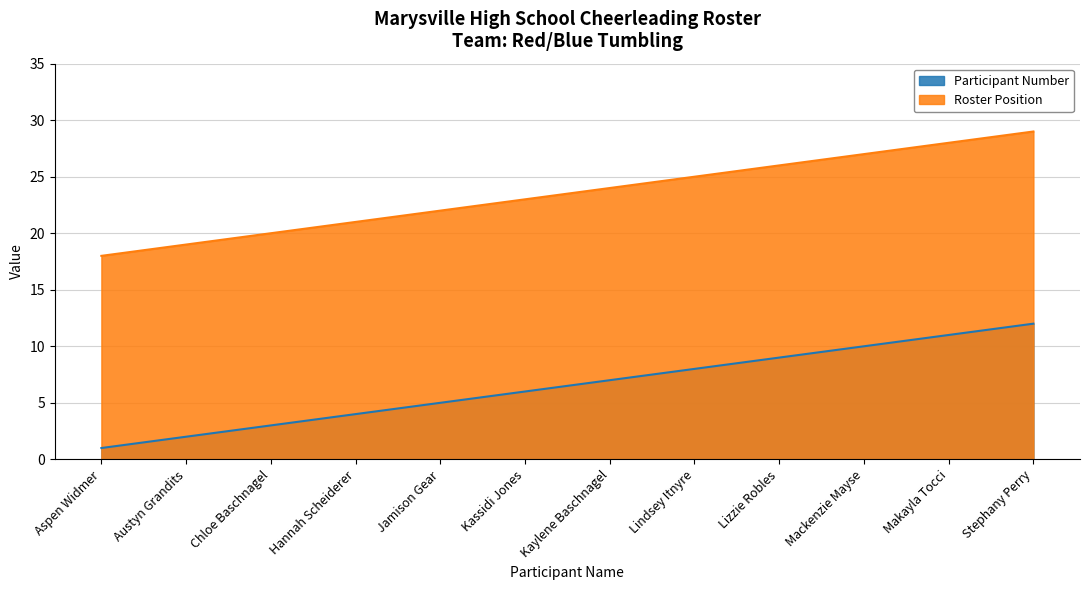

Reading left to right, extract all data points from this chart.

Participant Number: 1	2	3	4	5	6	7	8	9	10	11	12
Roster Position: 18	19	20	21	22	23	24	25	26	27	28	29